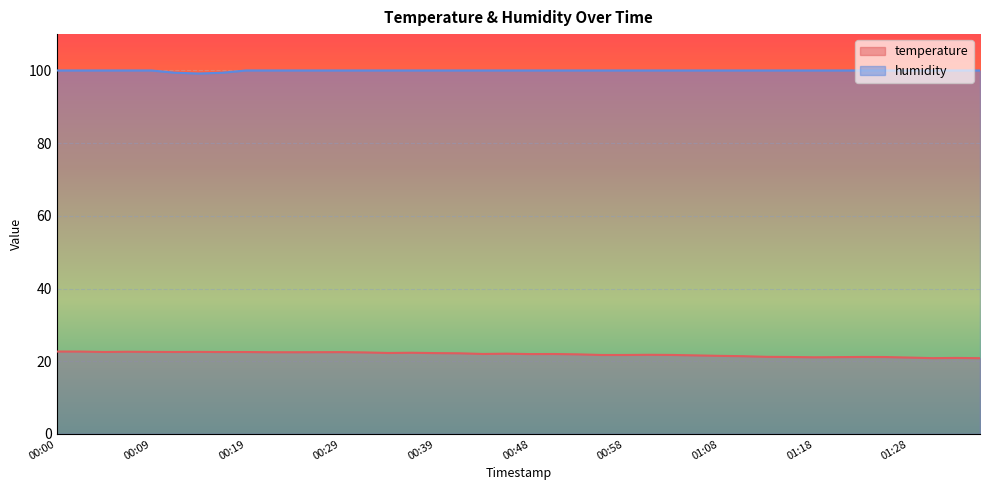

Where is the first local minimum for humidity?

00:14